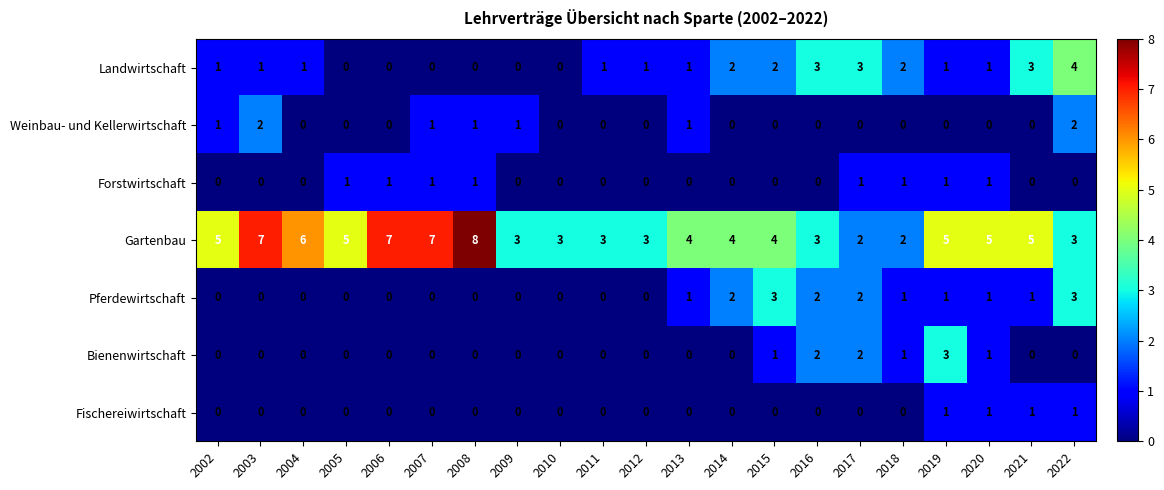

Which category has the highest value across all series?

2008